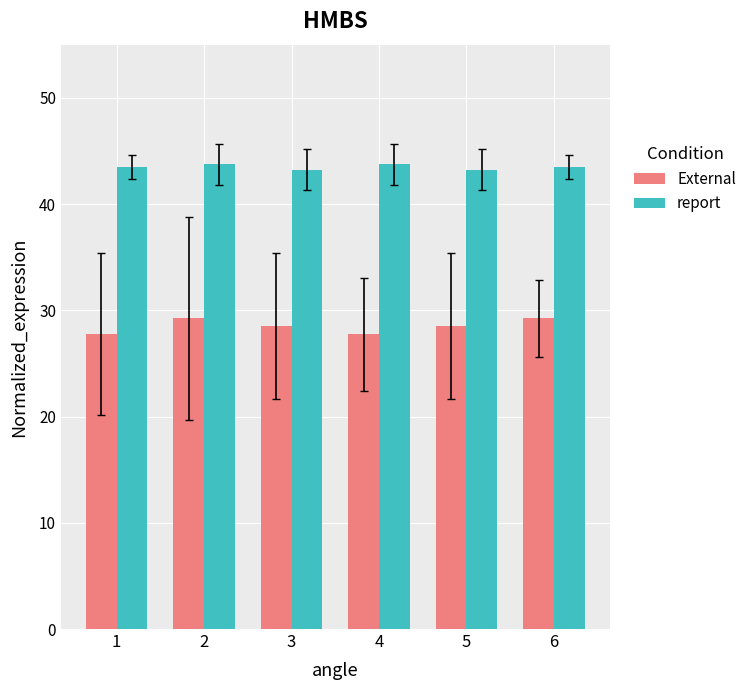

The value of External at 1 is 43.5. True or false?

False